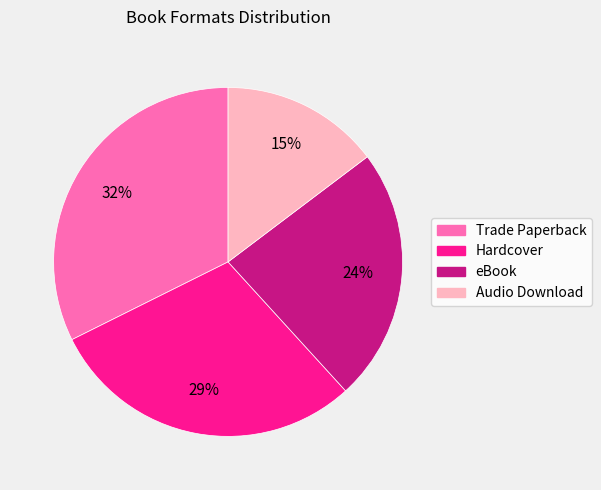

What is the largest slice in the pie chart?

Trade Paperback